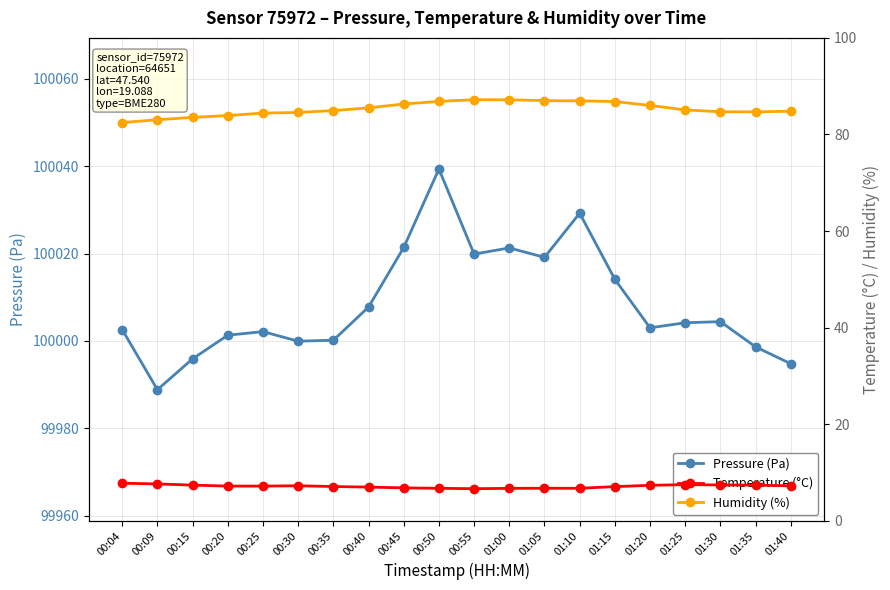

At which category does Temperature (°C) reach its first local valley?

00:55